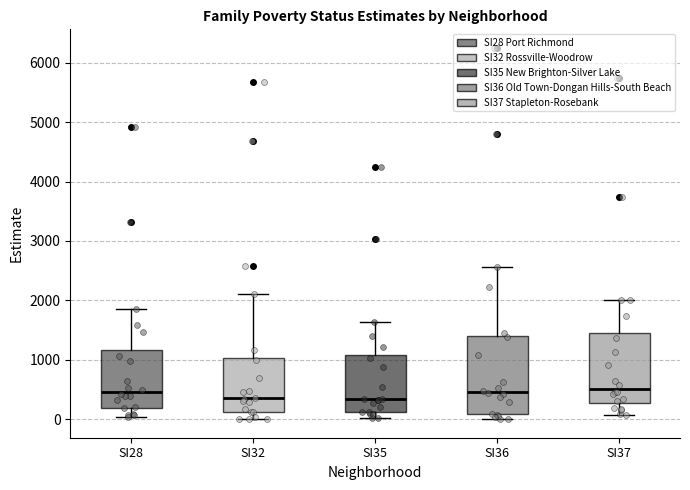

Where does the lower whisker of the box for SI37 end on the y-axis? The values are not printed on the chart, so give them approximately, as read against the axis.

100